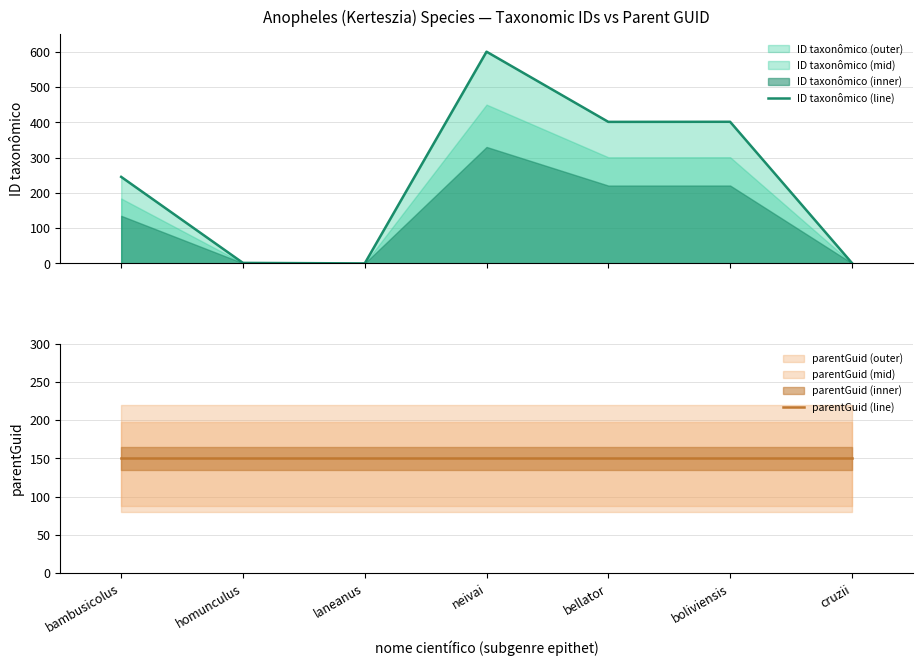

Count the number of data series in this chart.

2